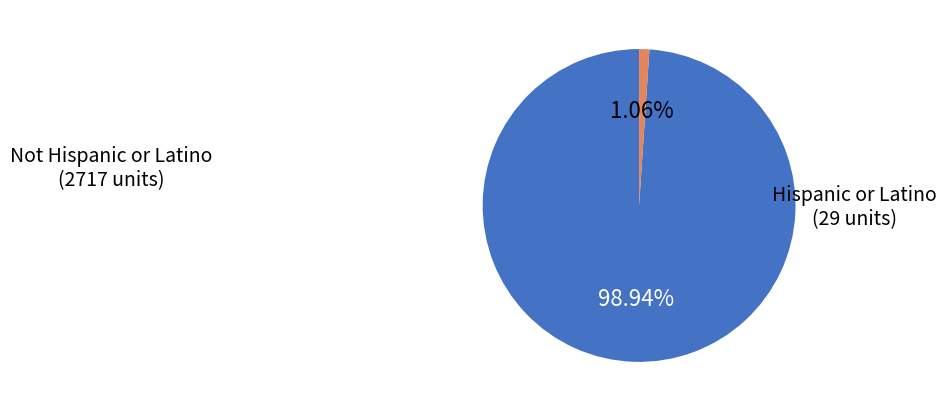

How many segments does this pie chart have?

2